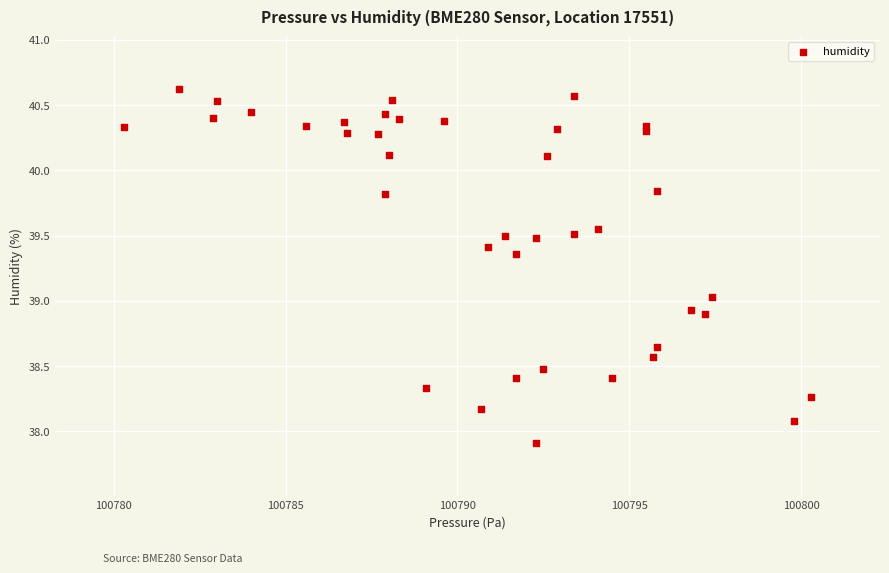

What is the range of Y values (max minus min)?

2.7